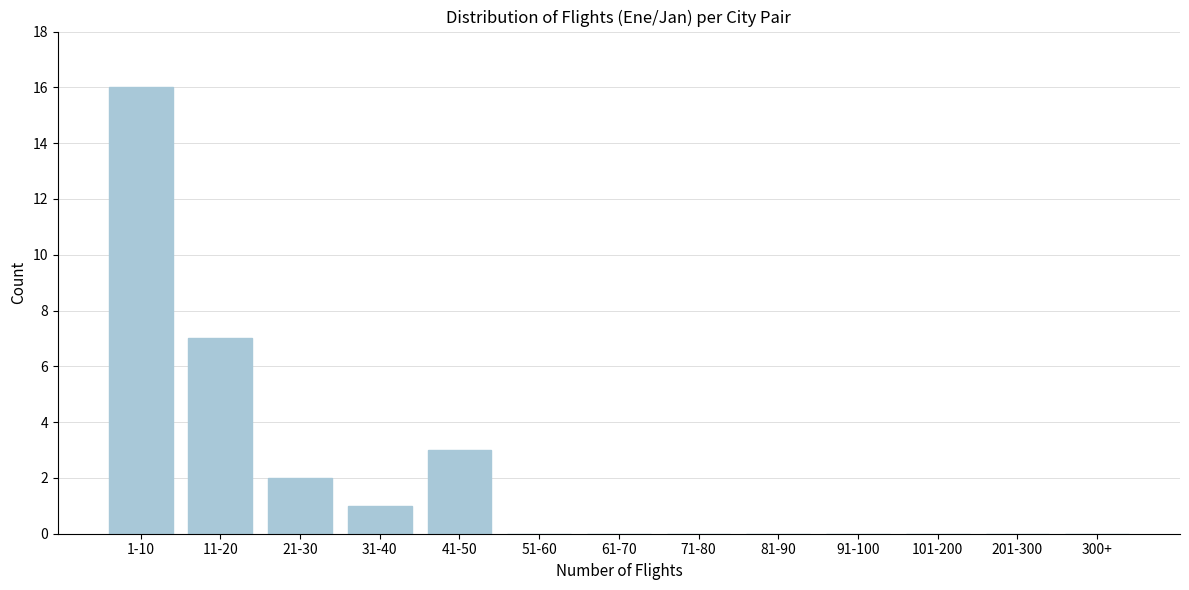

Reading left to right, what are all the values shown in this chart?

1-10=16	11-20=7	21-30=2	31-40=1	41-50=3	51-60=0	61-70=0	71-80=0	81-90=0	91-100=0	101-200=0	201-300=0	300+=0